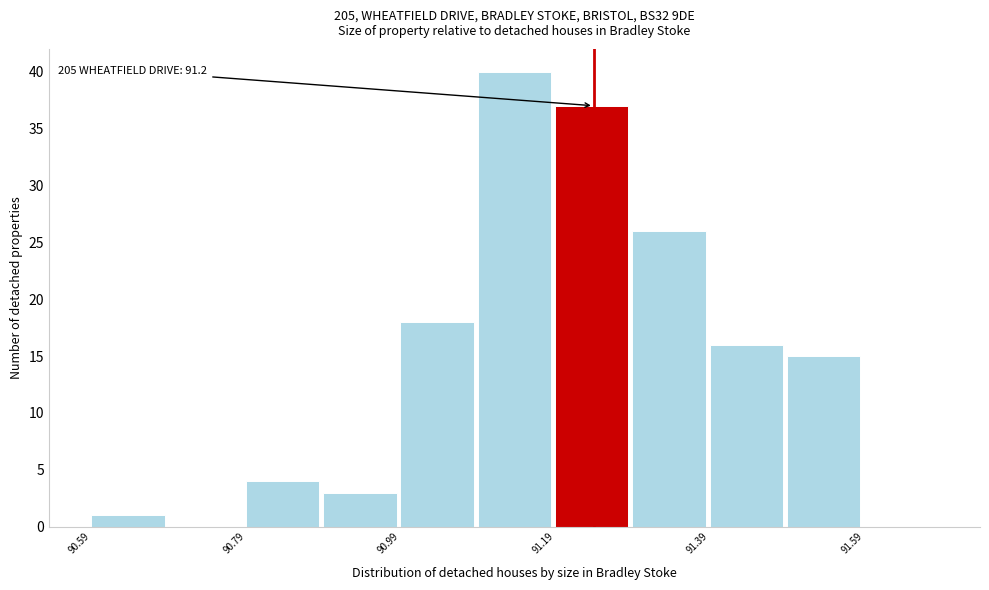

Which range on the x-axis has the tallest bar?

91.09 to 91.19